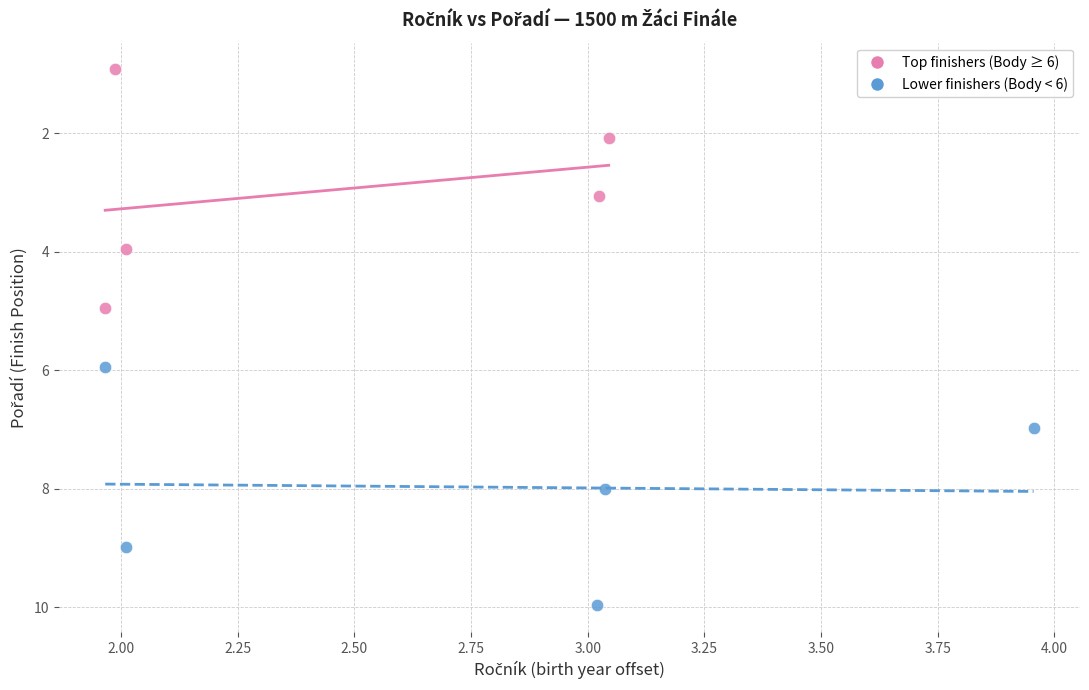

What are all the series names shown in the legend?

Top finishers (Body ≥ 6), Lower finishers (Body < 6)